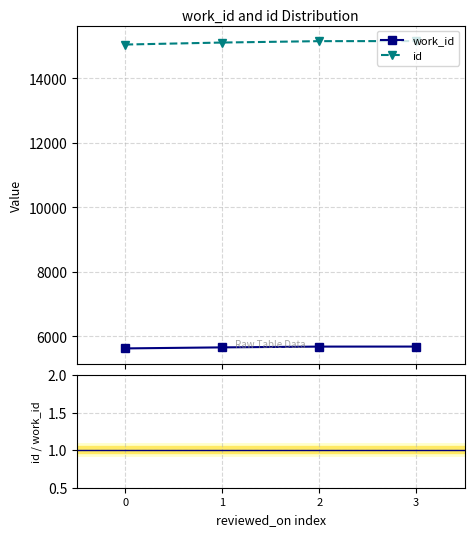

The id / work_id series shows 2.7 at 2. True or false?

True